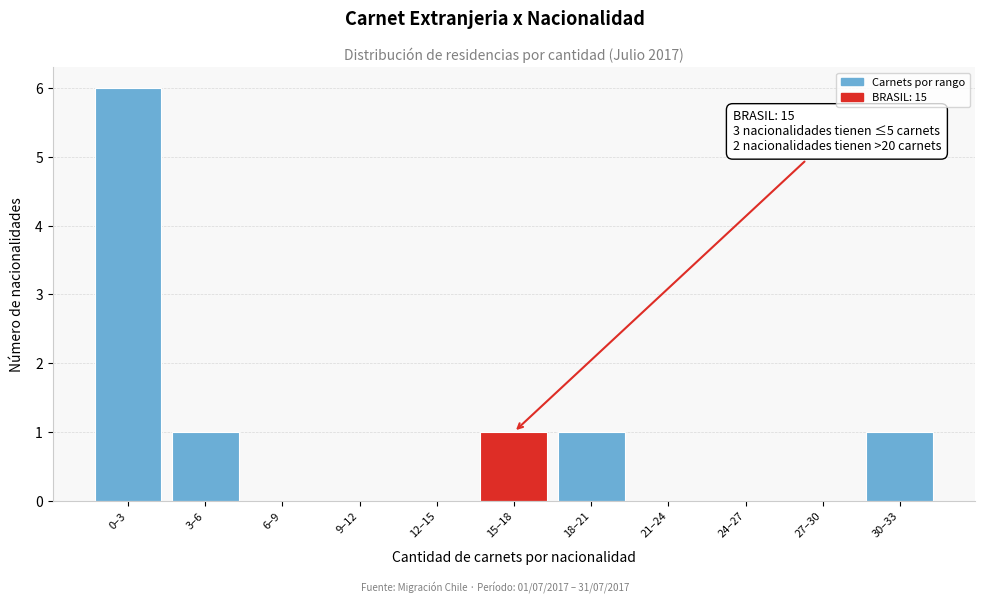

Reading left to right, extract all data points from this chart.

0–3=6	3–6=1	6–9=0	9–12=0	12–15=0	15–18=1	18–21=1	21–24=0	24–27=0	27–30=0	30–33=1